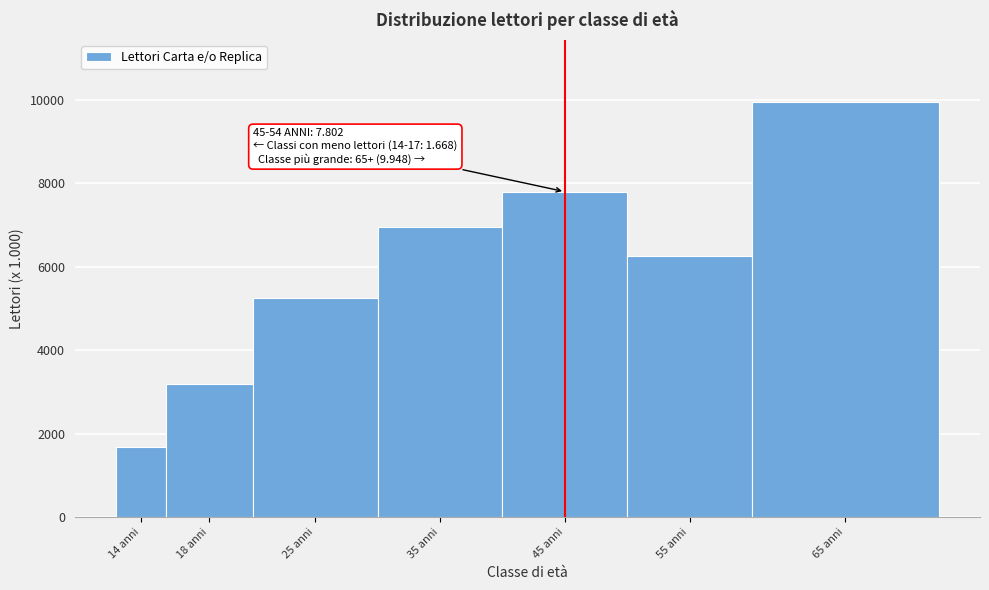

Reading left to right, list all the values displayed in this chart.

14 anni=1668	18 anni=3186	25 anni=5243	35 anni=6948	45 anni=7802	55 anni=6255	65 anni=9948